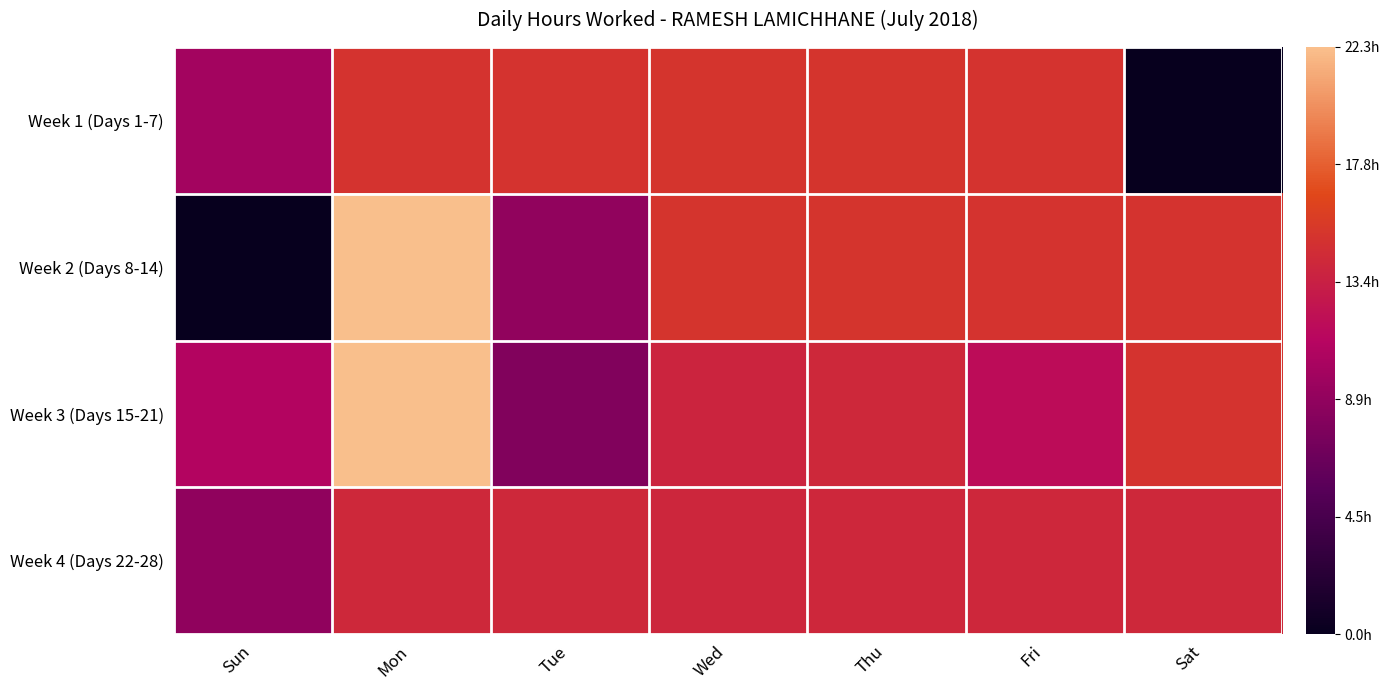

Reading right to left, extract all data points from this chart.

Week 1 (Days 1-7): Sat=0.0	Fri=0.7	Thu=0.7	Wed=0.7	Tue=0.7	Mon=0.7	Sun=0.4
Week 2 (Days 8-14): Sat=0.7	Fri=0.7	Thu=0.7	Wed=0.7	Tue=0.4	Mon=1.0	Sun=0.0
Week 3 (Days 15-21): Sat=0.7	Fri=0.5	Thu=0.6	Wed=0.6	Tue=0.4	Mon=1.0	Sun=0.5
Week 4 (Days 22-28): Sat=0.6	Fri=0.6	Thu=0.6	Wed=0.6	Tue=0.6	Mon=0.6	Sun=0.4